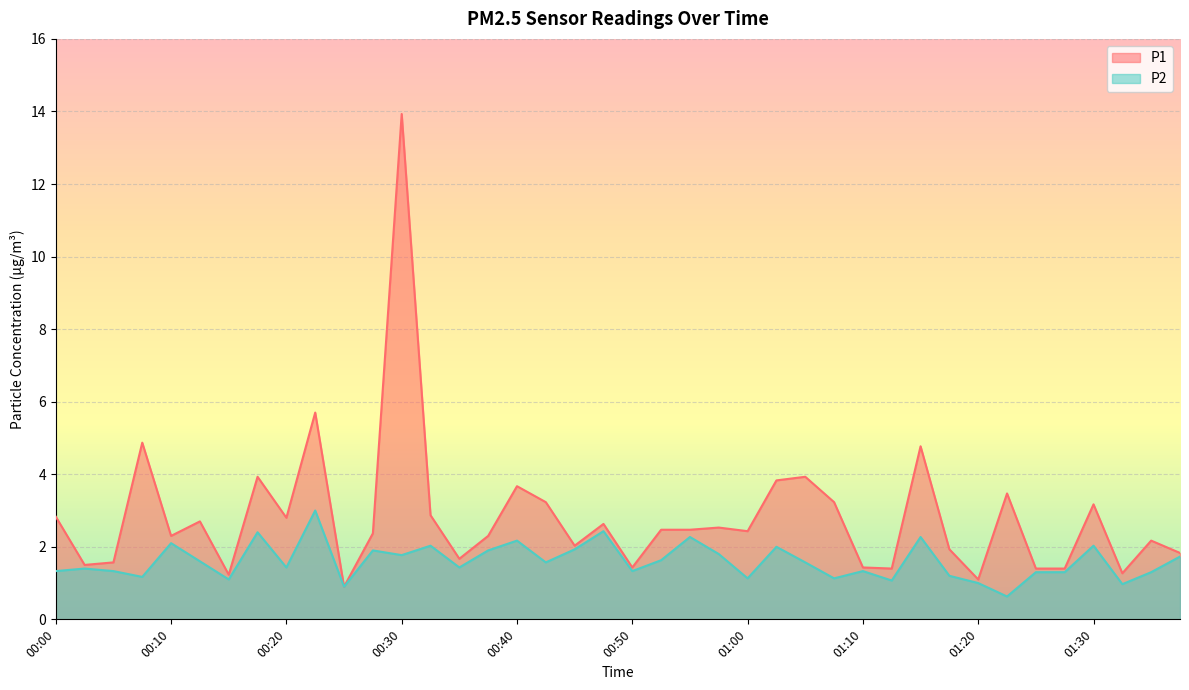

What is the sum of the P2 values at 01:30 and 00:57?

3.8